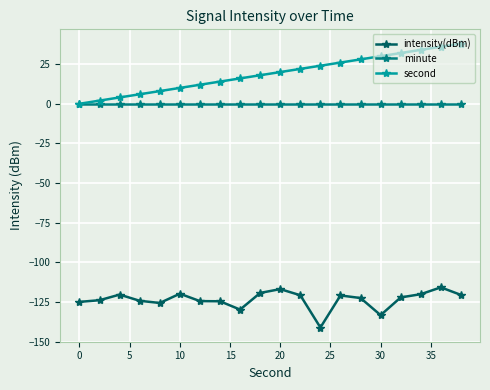

True or false: minute and intensity(dBm) cross at least once.

False